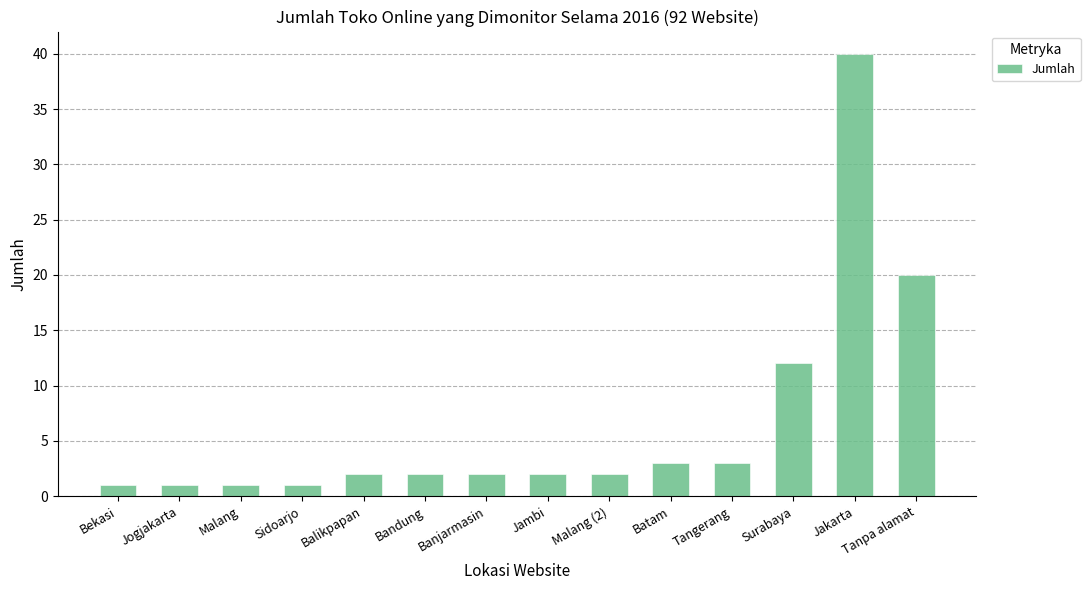

True or false: the data shows 1 at Jogjakarta.

True